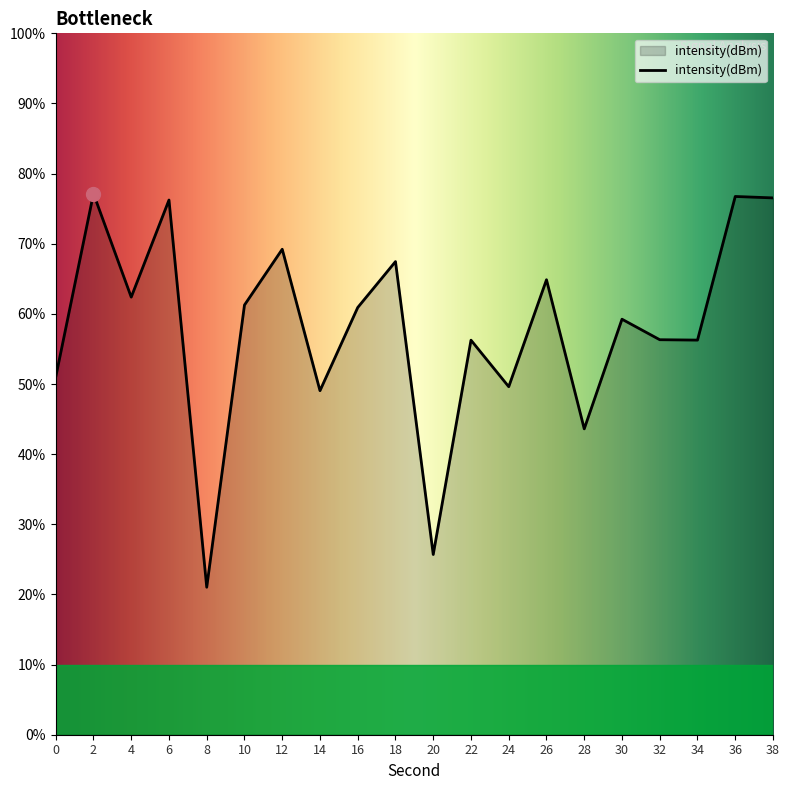

How many interior local peaks (higher than both neighbors) does the data have?

8